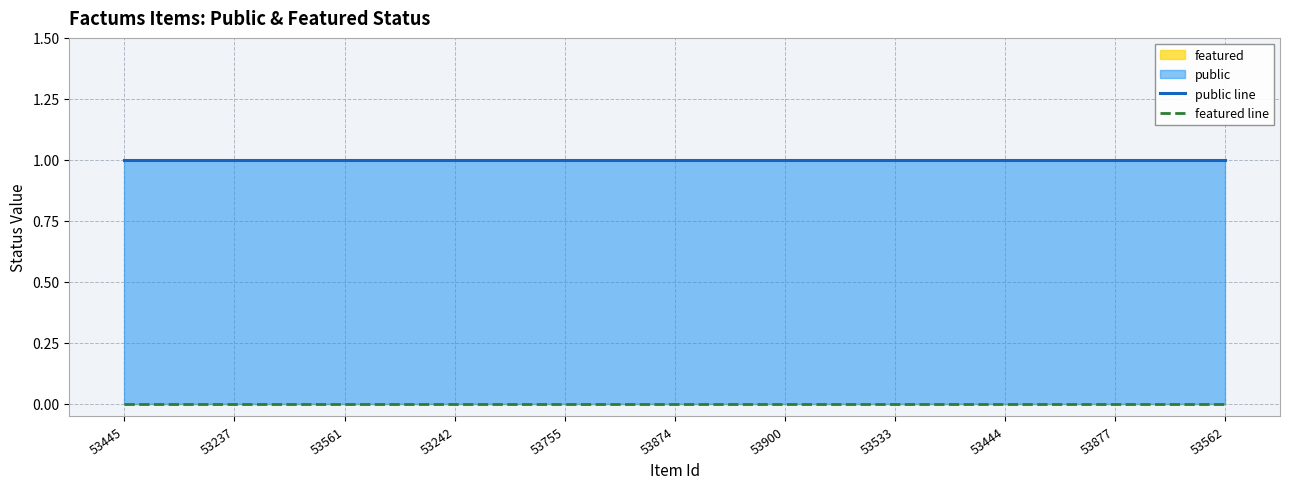

The public line series shows 1 at 53877. True or false?

False